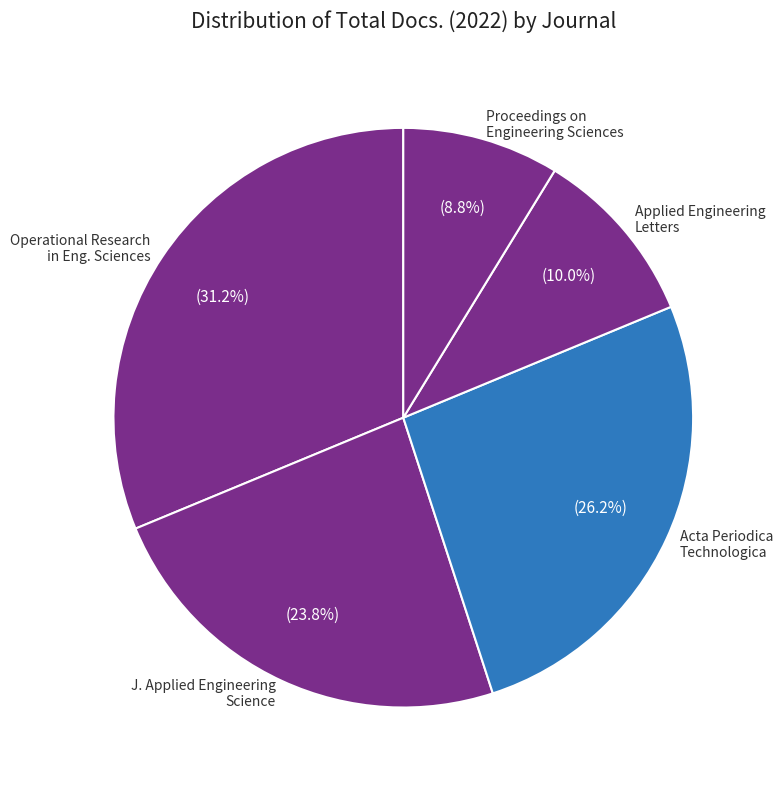

Combined, do Proceedings on Engineering Sciences and J. Applied Engineering Science account for over 50%?

No